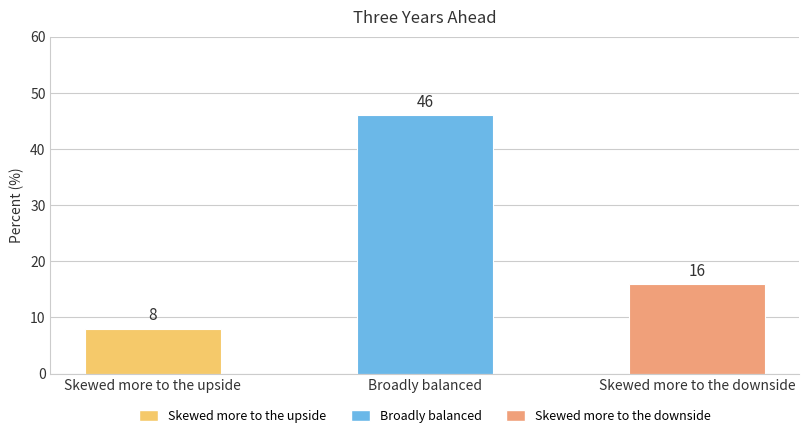

Approximately how many times larger is the value at Skewed more to the downside compared to Broadly balanced?

0.3